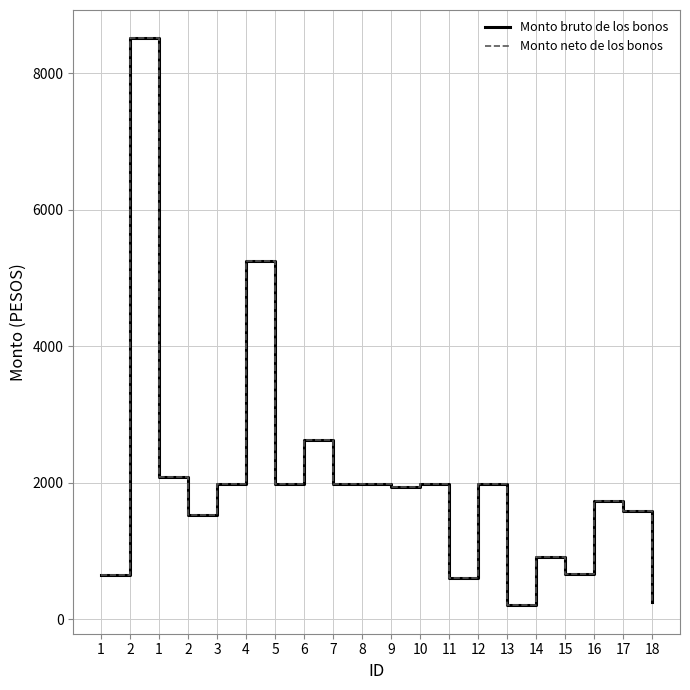

Reading left to right, what are all the values shown in this chart?

Monto bruto de los bonos: 1=650	2=8512	1=2092	2=1530	3=1989	4=5256	5=1989	6=2628	7=1989	8=1989	9=1937	10=1989	11=601	12=1989	13=204	14=918	15=663	16=1734	17=1581	18=255
Monto neto de los bonos: 1=650	2=8512	1=2092	2=1530	3=1989	4=5256	5=1989	6=2628	7=1989	8=1989	9=1937	10=1989	11=601	12=1989	13=204	14=918	15=663	16=1734	17=1581	18=255